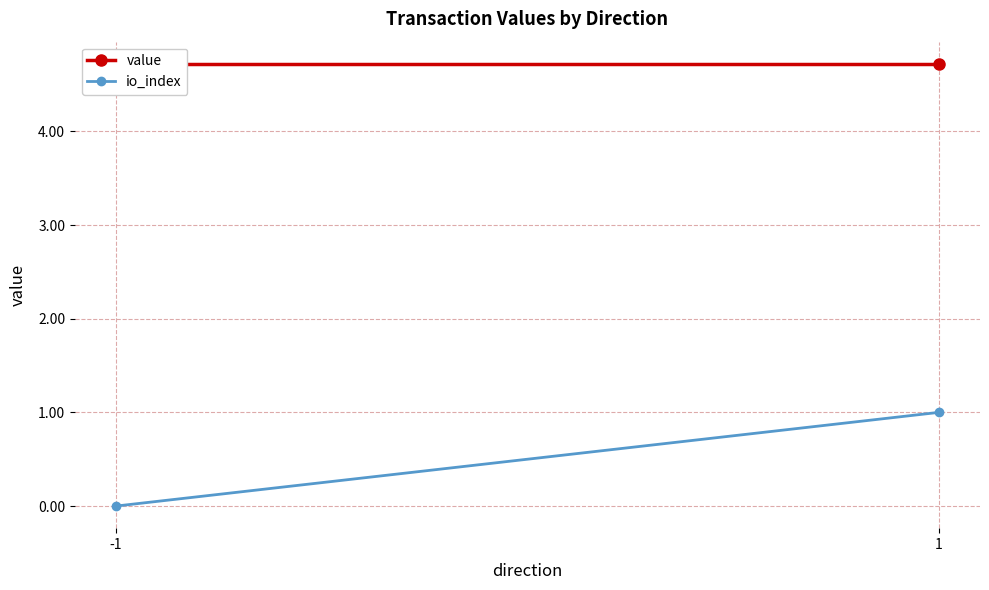

Reading right to left, extract all data points from this chart.

value: 1=4.7	-1=4.7
io_index: 1=1.0	-1=0.0